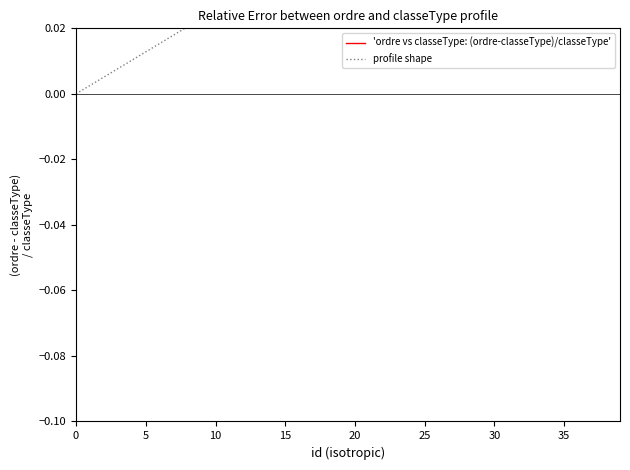

What is the difference between the maximum and minimum values in the 'ordre vs classeType: (ordre-classeType)/classeType' series?

39.0